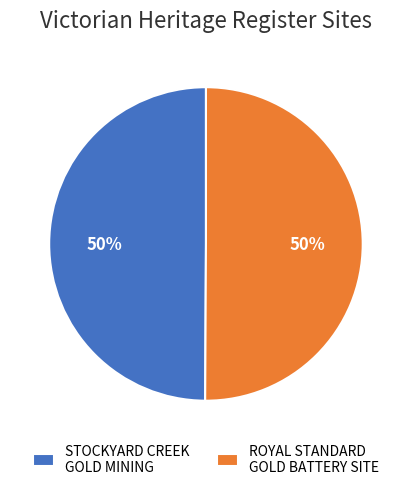

Do ROYAL STANDARD GOLD BATTERY SITE and STOCKYARD CREEK GOLD MINING together represent more than half of the pie?

Yes